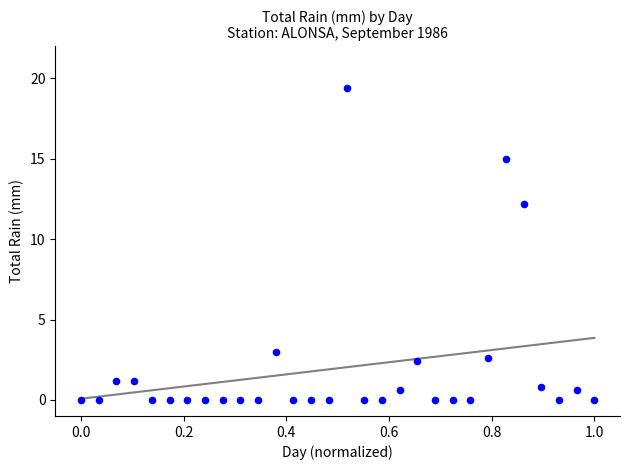

What is the range of Y values (max minus min)?

19.4